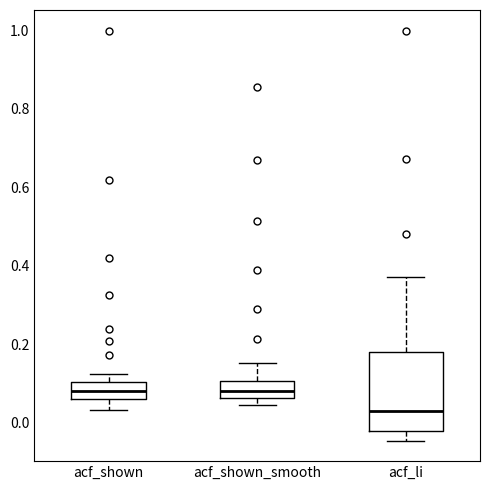

Which box is the tallest, from its lower edge to its upper edge?

acf_li